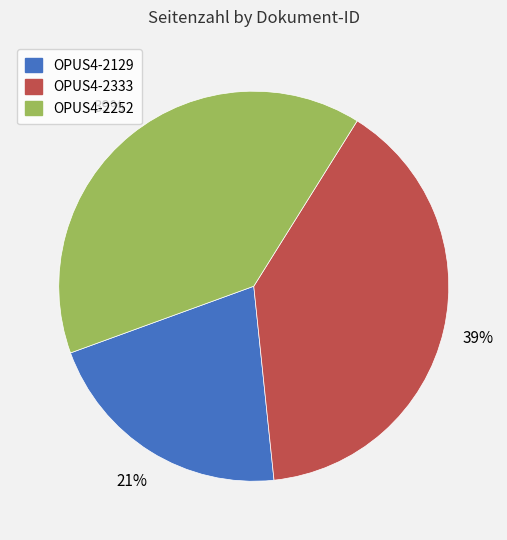

Count the number of slices in the pie.

3